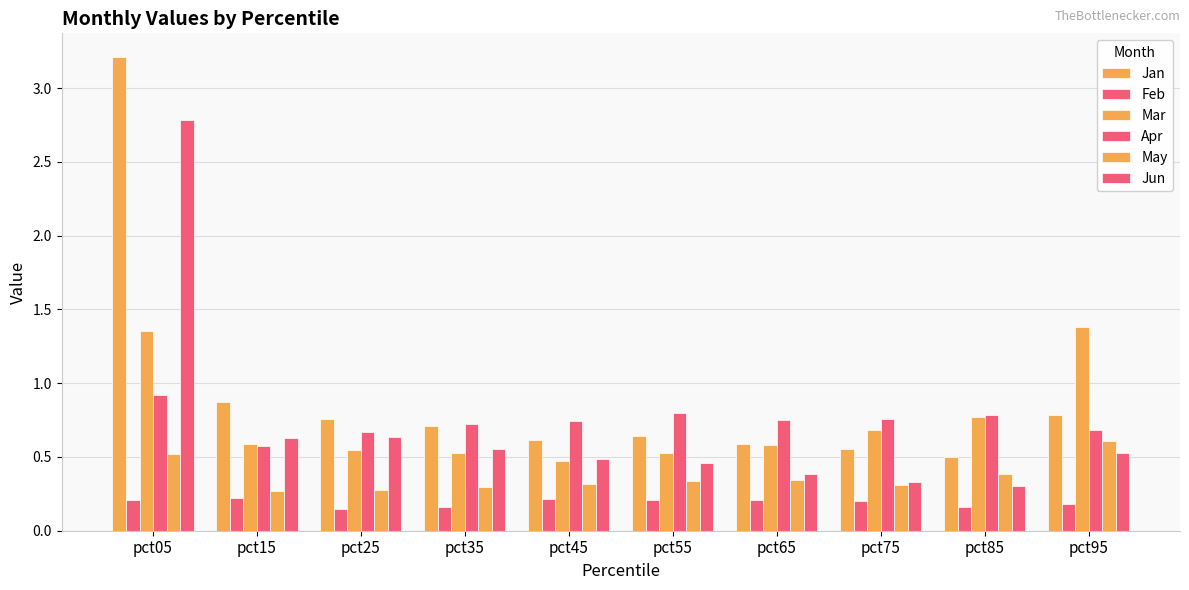

How many distinct data groups are displayed?

6